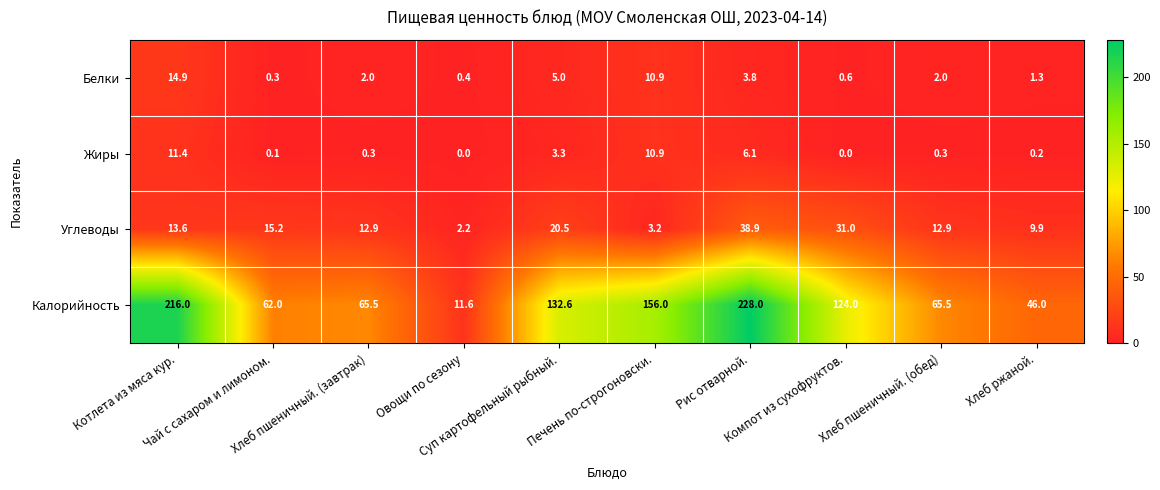

What is the difference between the second highest and second lowest values in the Углеводы series?

27.8